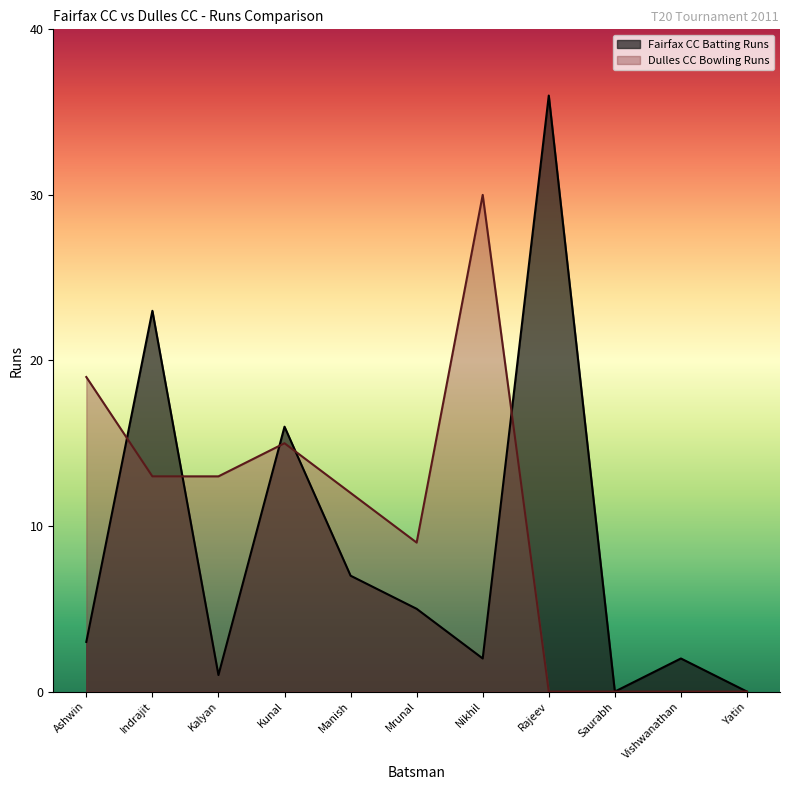

What is the highest value of the Dulles CC Bowling Runs series?

30